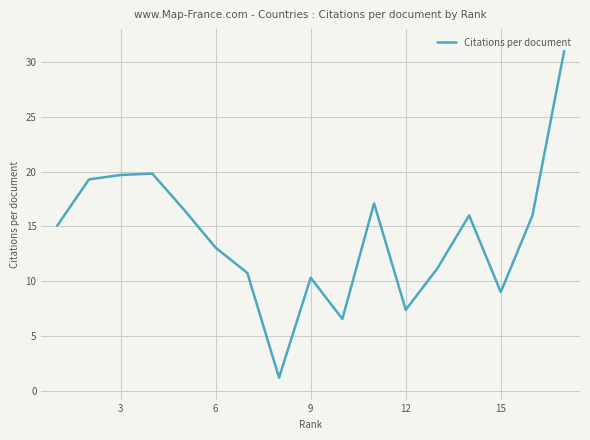

What is the difference between the maximum and minimum values?

29.8